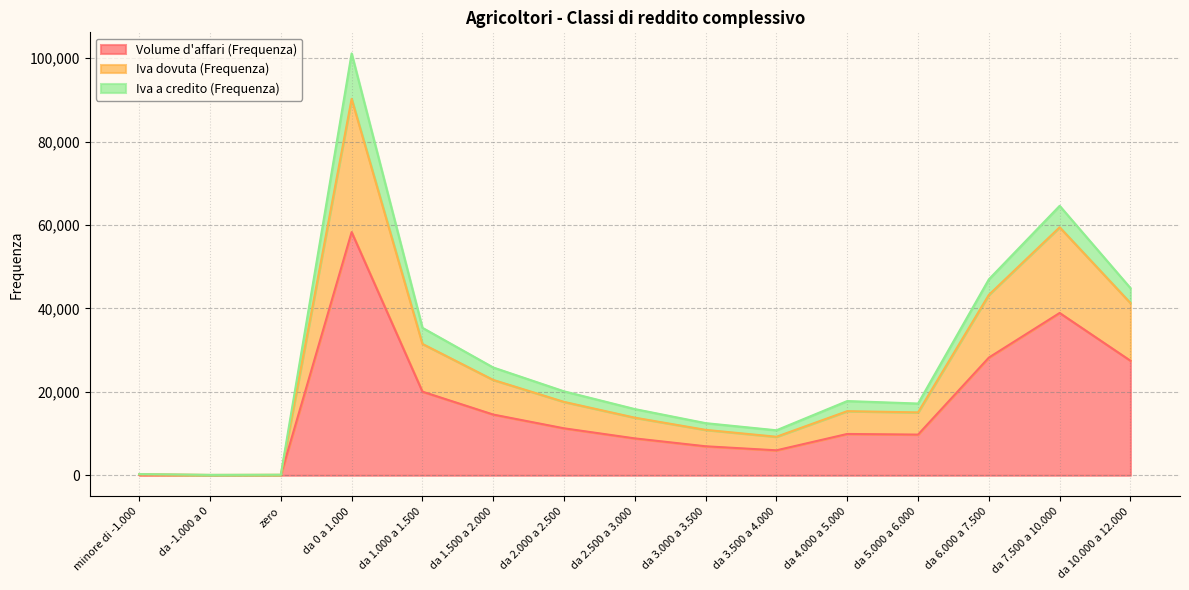

At which label does Volume d'affari (Frequenza) reach its peak?

da 0 a 1.000